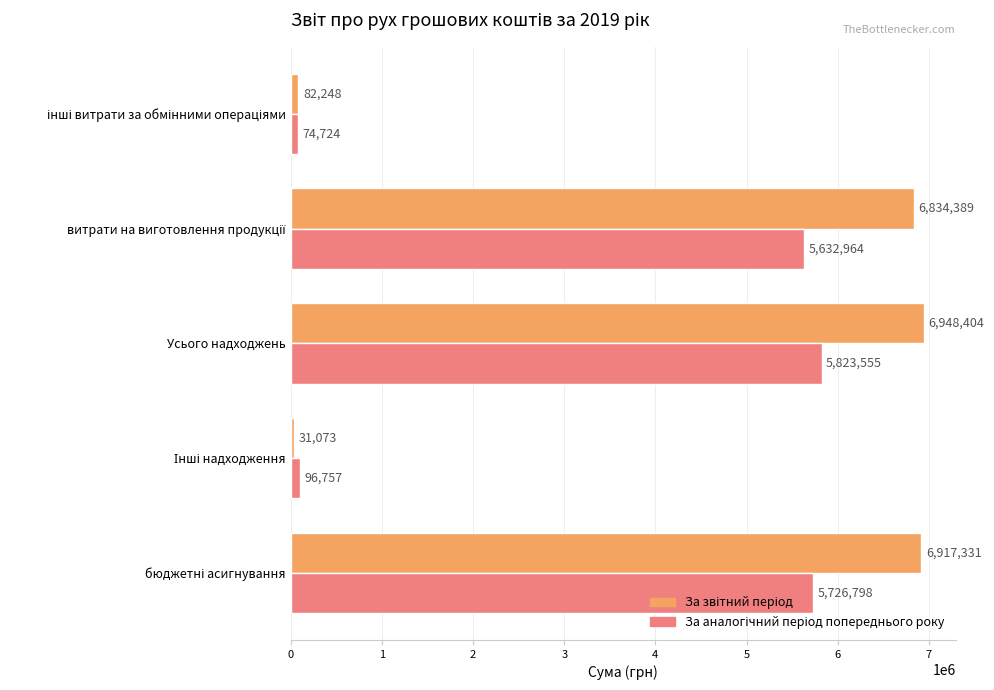

What is the minimum value shown in the chart?

31073